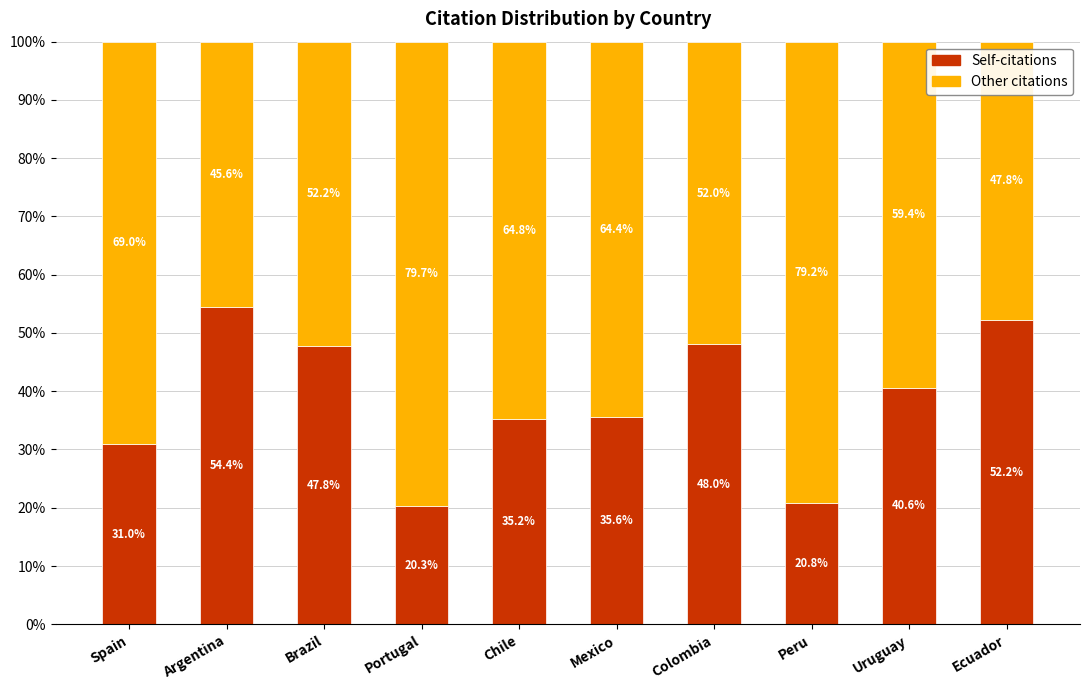

What is the total value across all series at Chile?

100.0